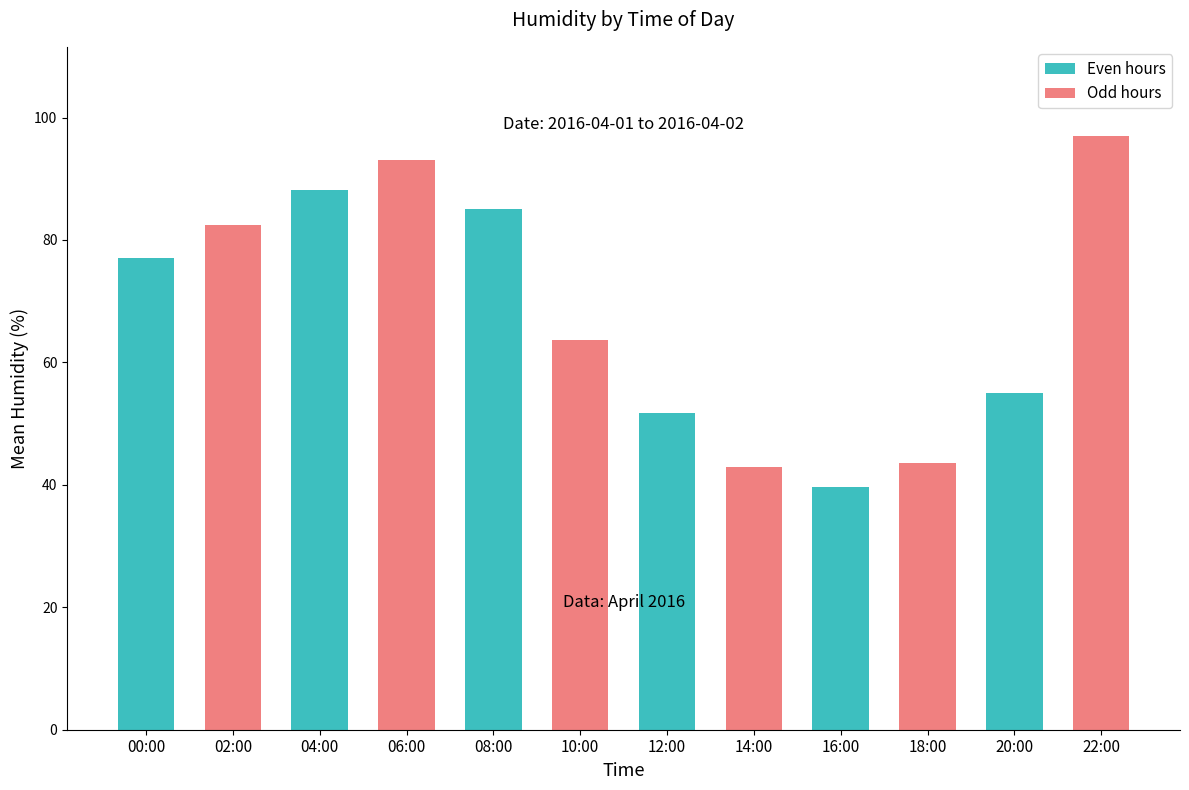

Reading left to right, extract all data points from this chart.

00:00=77.1	02:00=82.5	04:00=88.2	06:00=93.1	08:00=85.1	10:00=63.6	12:00=51.8	14:00=42.8	16:00=39.7	18:00=43.5	20:00=55.0	22:00=97.0